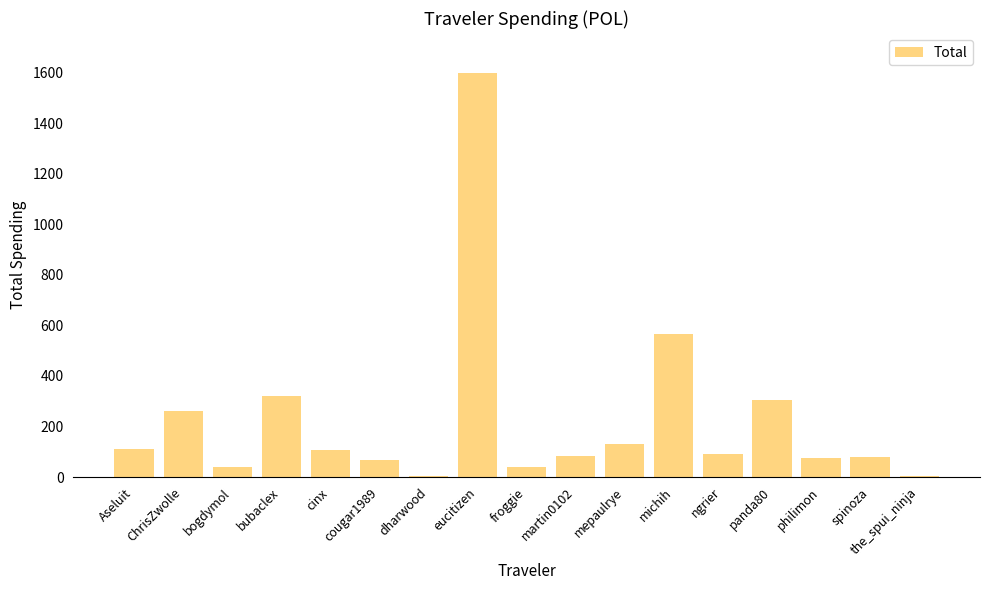

At which label is the value closest to 800?

michih